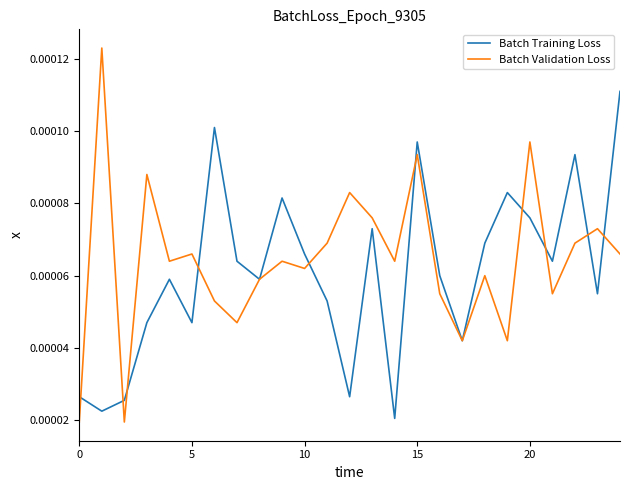

Which series has the largest range (max minus min)?

Batch Validation Loss